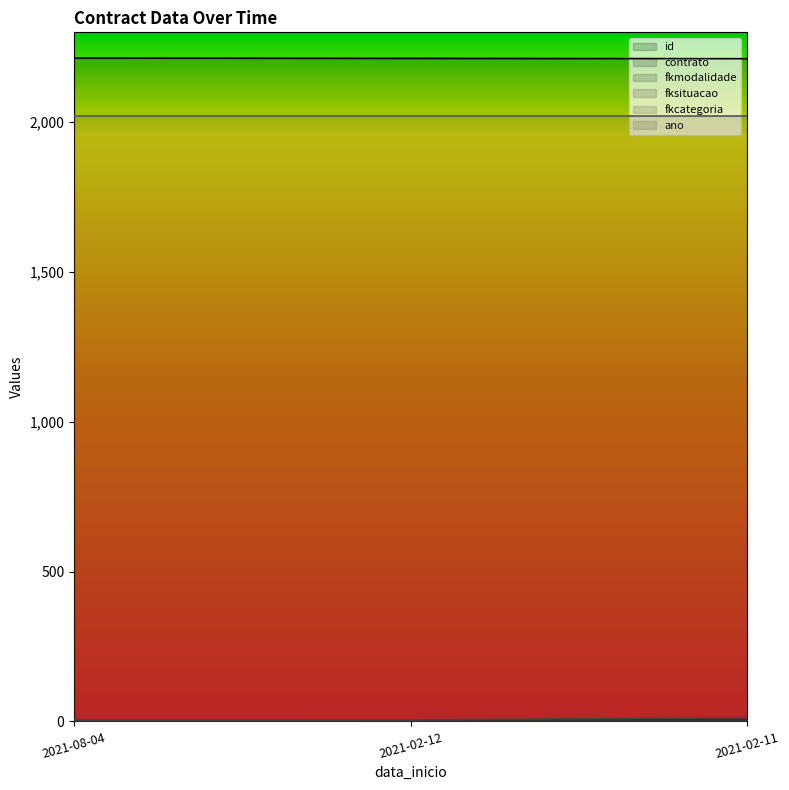

Is it true that fkmodalidade equals 5 at 2021-02-11?

True